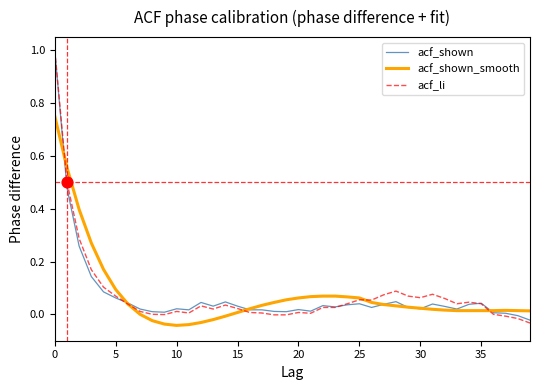

Which series has the widest spread of values?

acf_li